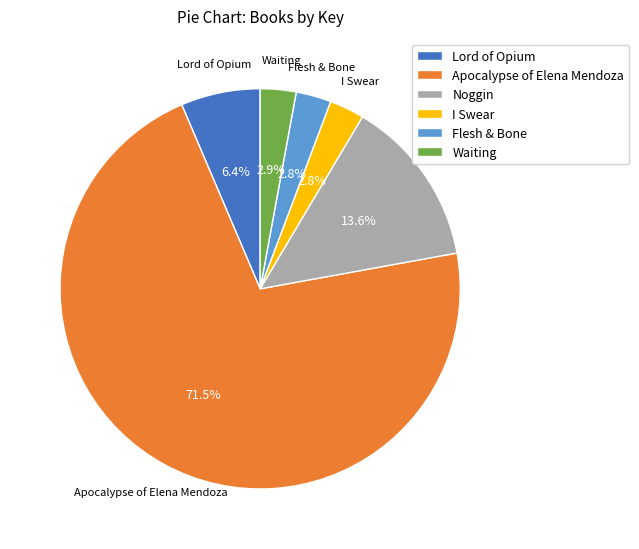

Between Flesh & Bone and Noggin, which is larger?

Noggin